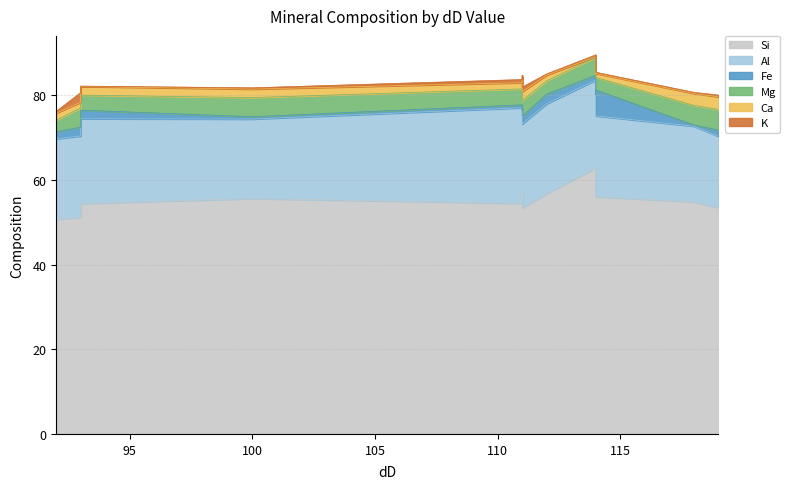

How many intersections are there between Fe and K?

3